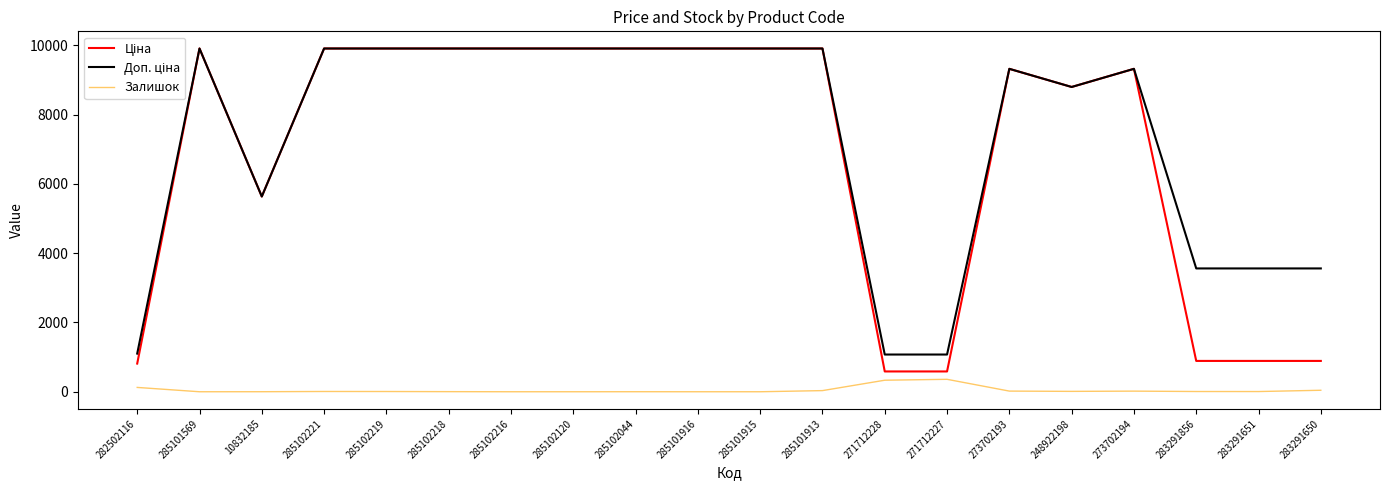

Is it true that Залишок equals 8.0 at 285102221?

True